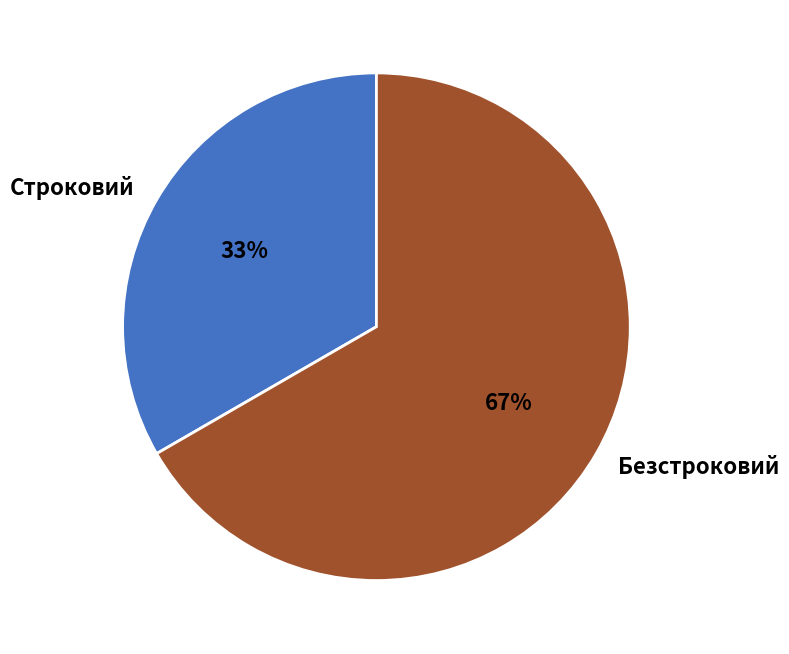

True or false: Безстроковий accounts for 67% of the total.

True